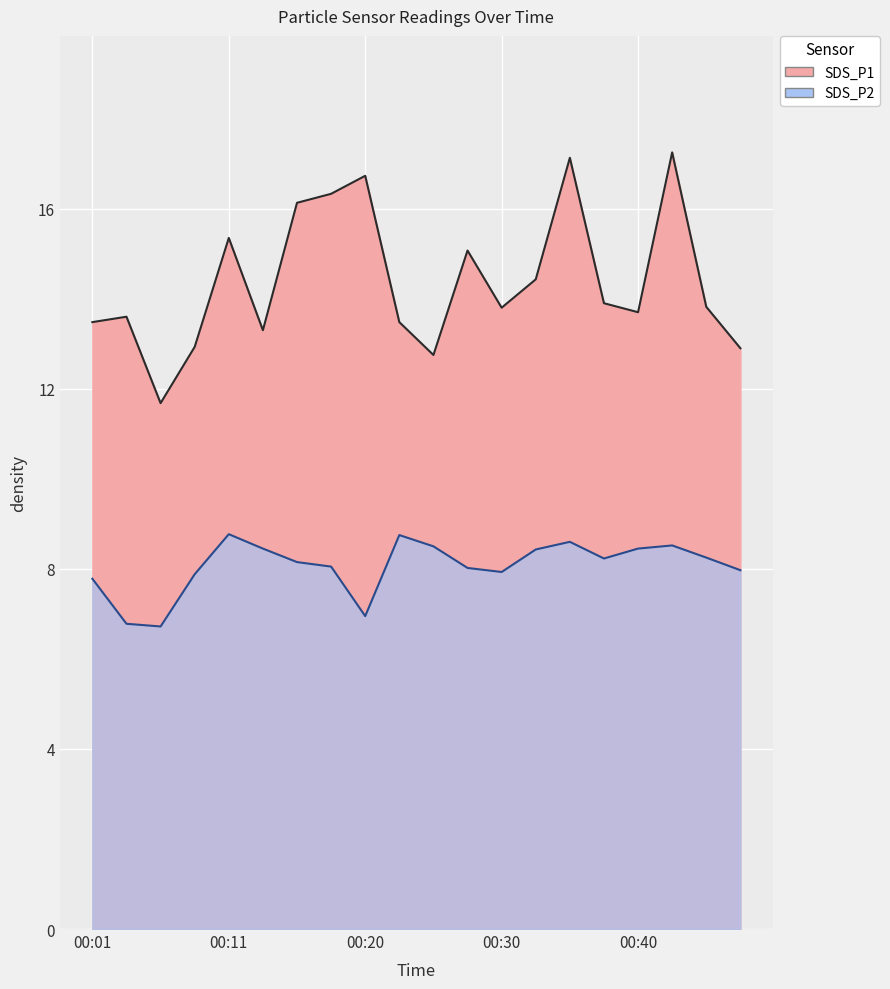

What is the value of the SDS_P2 point at the 13th from the left?

7.9